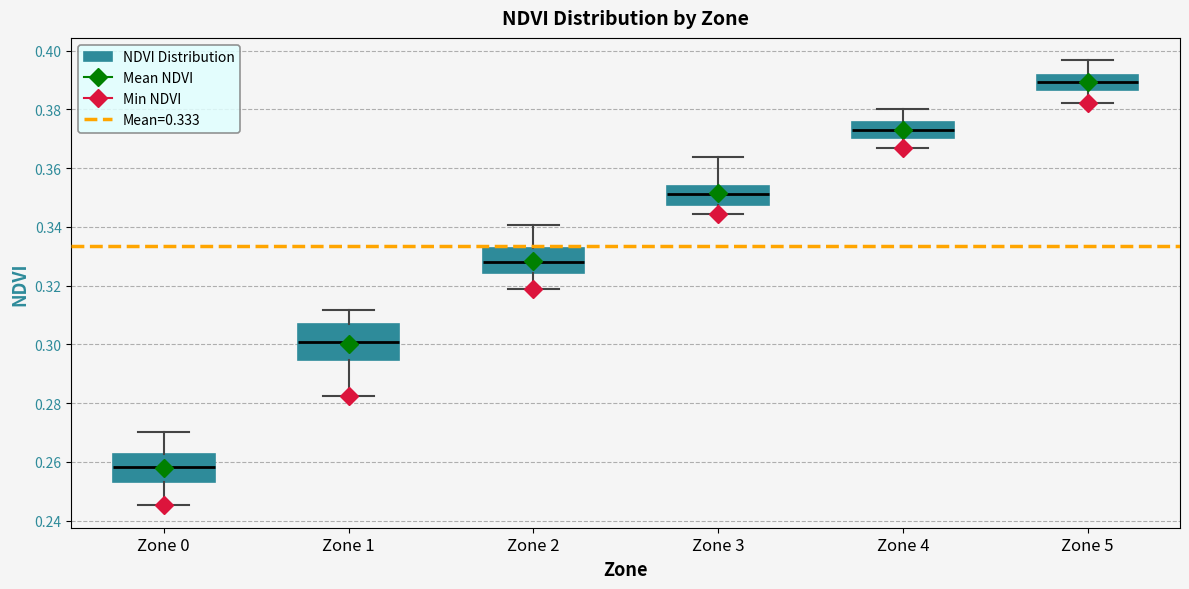

Reading left to right, read every box against the y-axis: the position of its median line, the range the box covers, and the ends of its whiskers. The values are not printed on the chart, so give them approximately, as read against the axis.

Zone 0: median 0.258, box 0.254 to 0.262, whiskers 0.246 to 0.270
Zone 1: median 0.300, box 0.294 to 0.306, whiskers 0.282 to 0.312
Zone 2: median 0.328, box 0.324 to 0.332, whiskers 0.318 to 0.340
Zone 3: median 0.352, box 0.348 to 0.354, whiskers 0.344 to 0.364
Zone 4: median 0.372, box 0.370 to 0.376, whiskers 0.366 to 0.380
Zone 5: median 0.390, box 0.386 to 0.392, whiskers 0.382 to 0.396